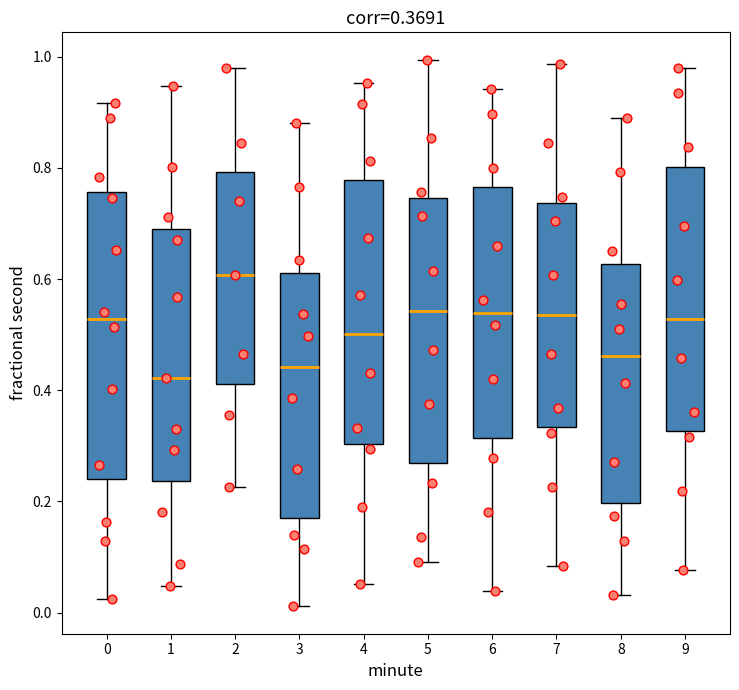

Which box's median line is the highest?

2